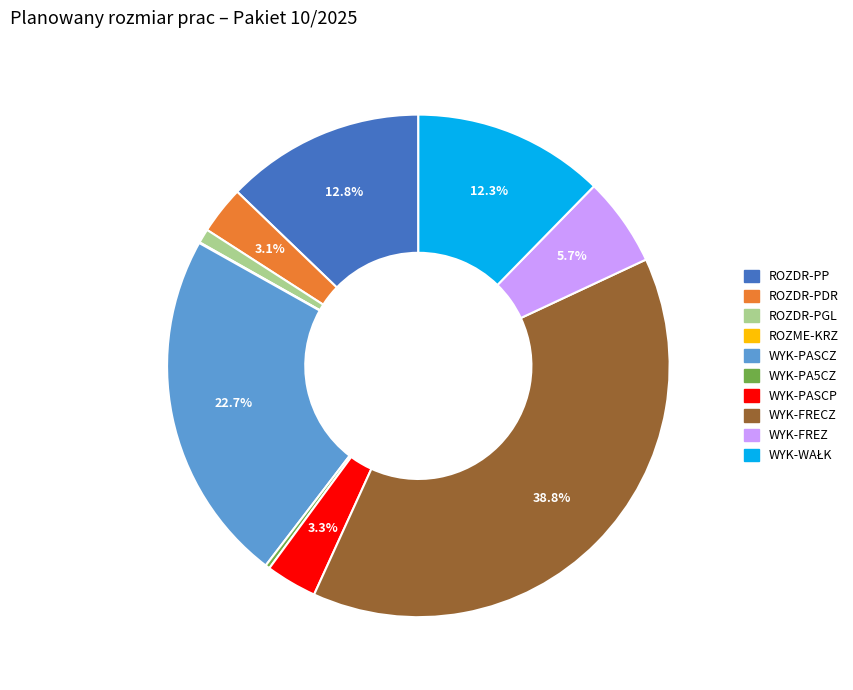

What is the ratio of the value at WYK-PA5CZ to the value at ROZDR-PGL?

0.3